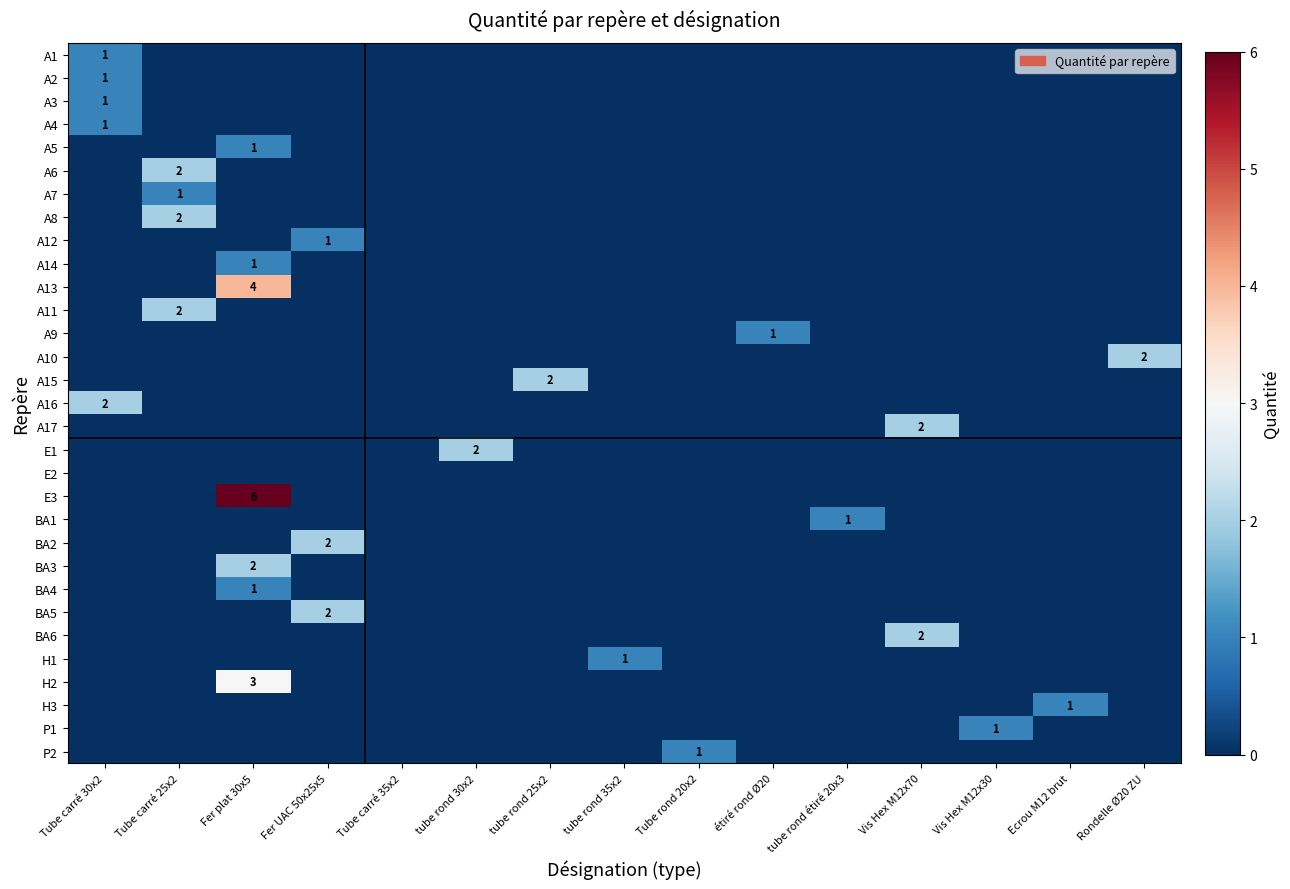

True or false: A2 has a value of 1 at Tube carré 30x2.

True